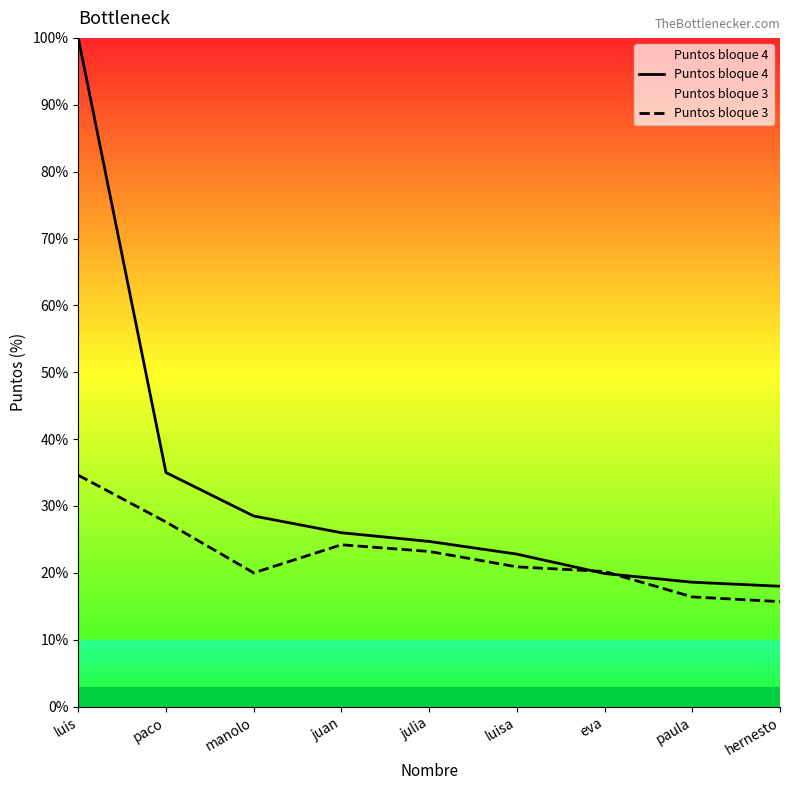

What is the difference between the second highest and minimum values in the Puntos bloque 4 series?

17.0